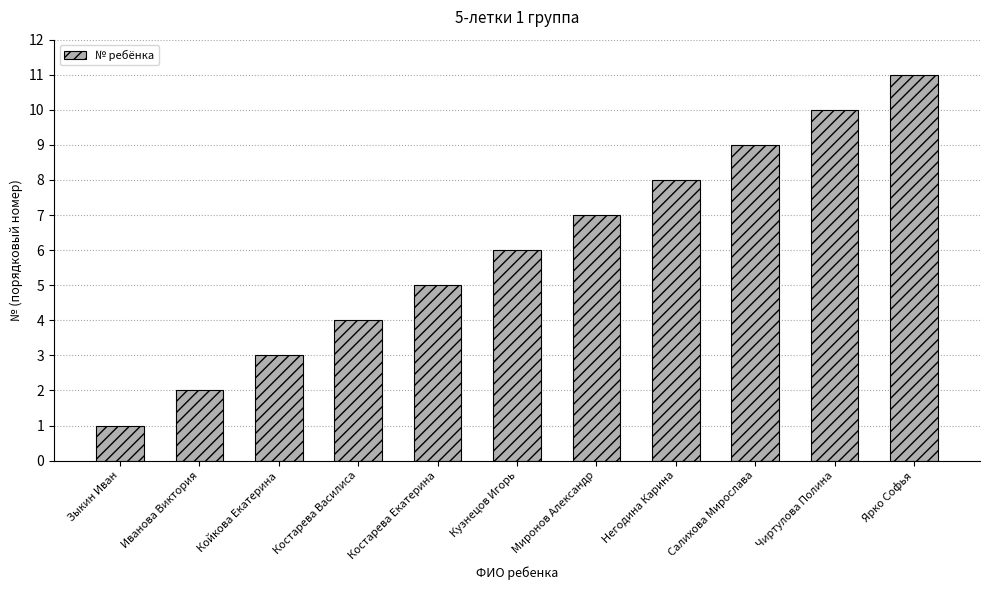

Rank the categories by value from highest to lowest.

Ярко Софья, Чиртулова Полина, Салихова Мирослава, Негодина Карина, Миронов Александр, Кузнецов Игорь, Костарева Екатерина, Костарева Василиса, Койкова Екатерина, Иванова Виктория, Зыкин Иван